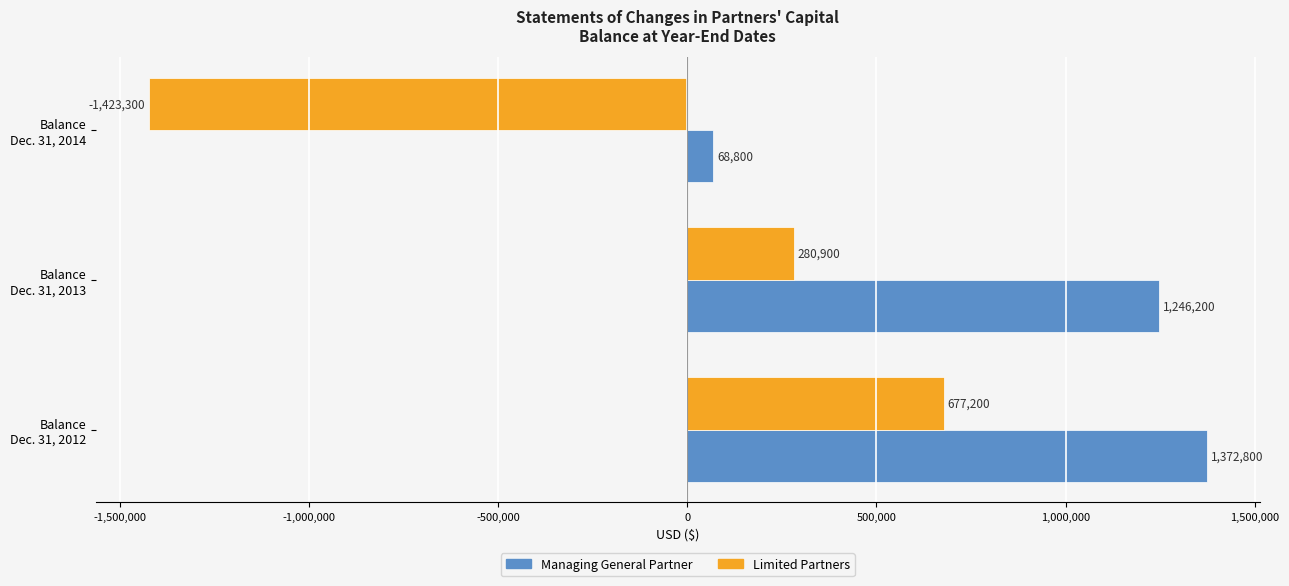

Which series has the widest spread of values?

Limited Partners